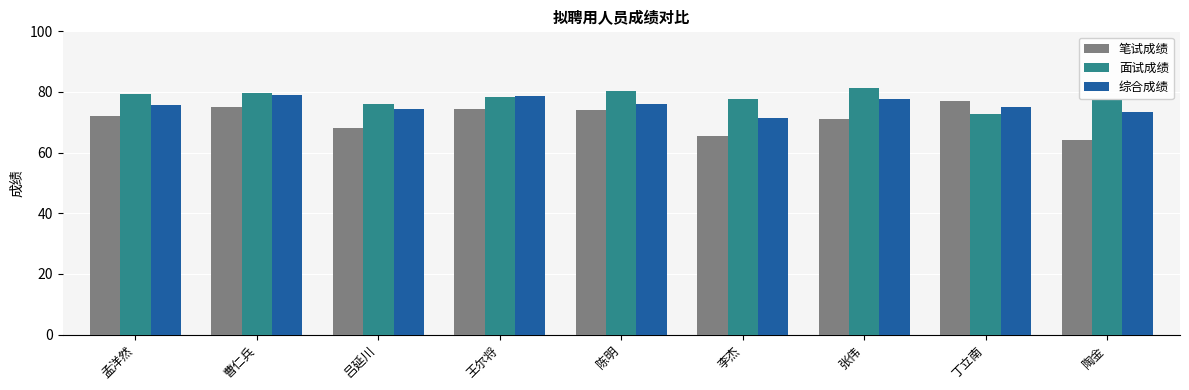

How many bars are there in each group?

3